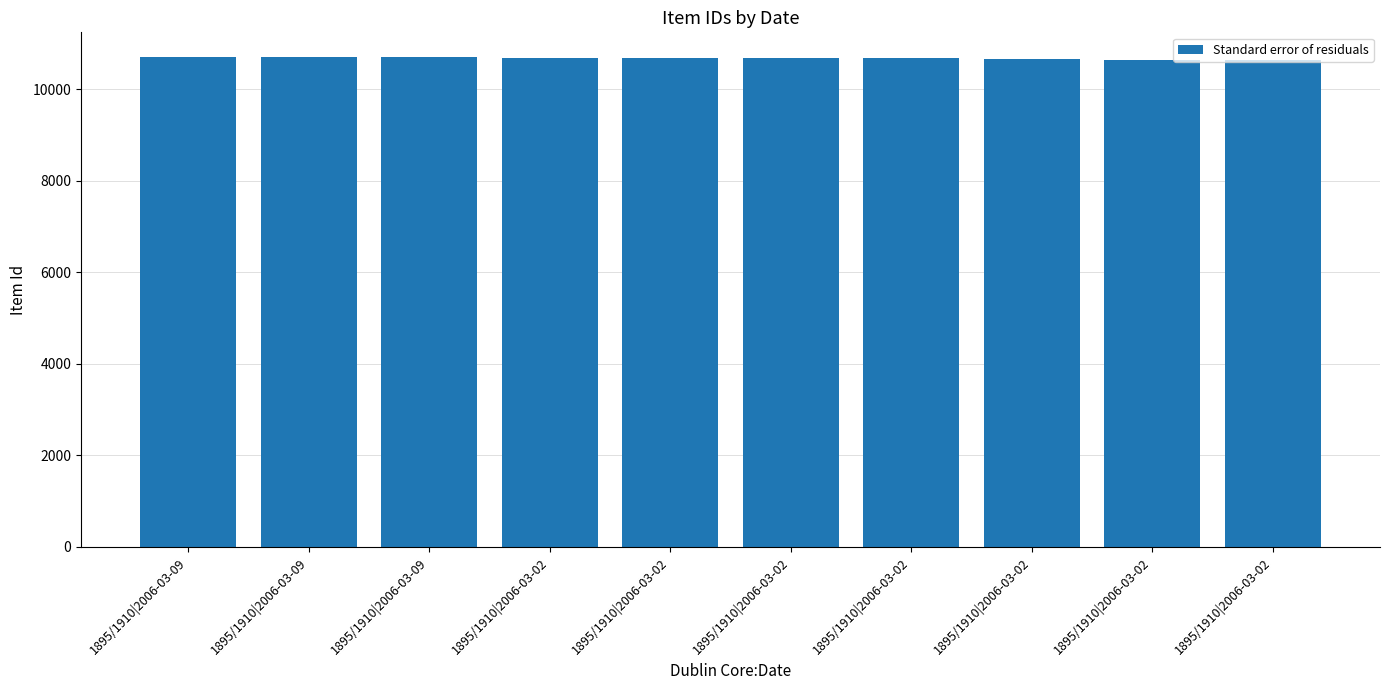

How many values are below 10675?

5